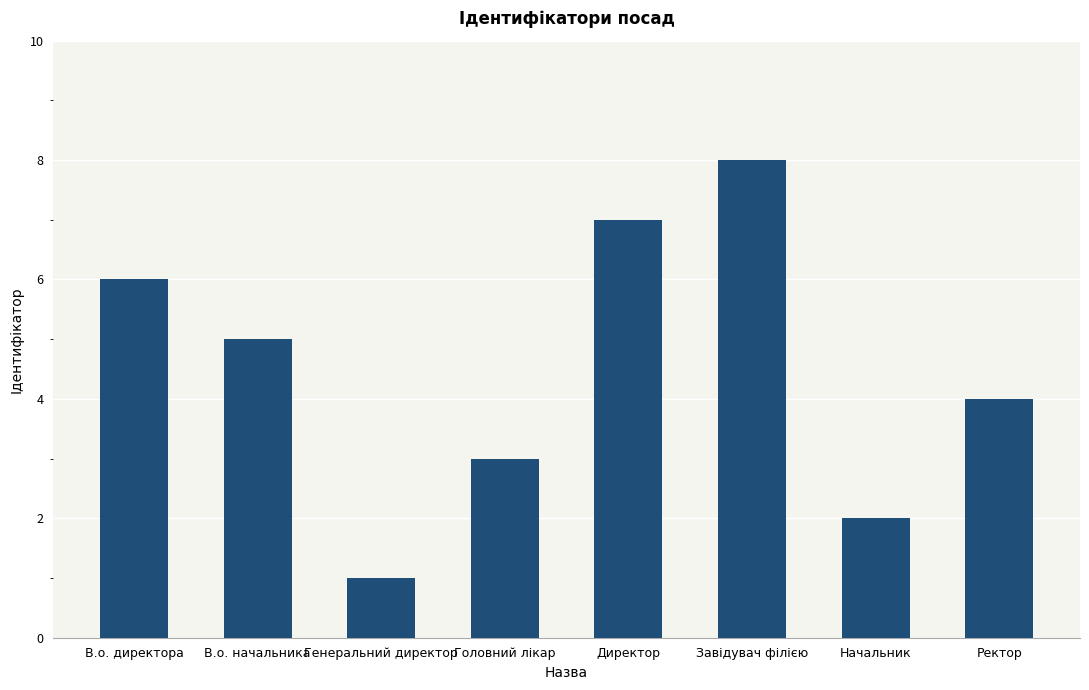

What is the label of the 4th bar from the left?

Головний лікар